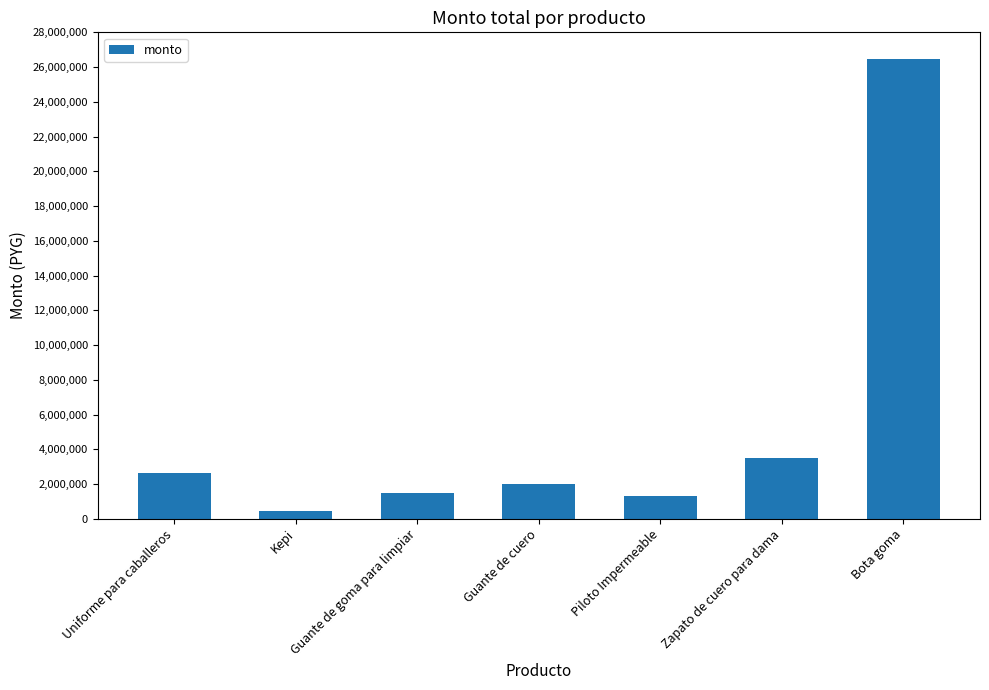

The chart shows a value of 1996800 at Guante de cuero. True or false?

True